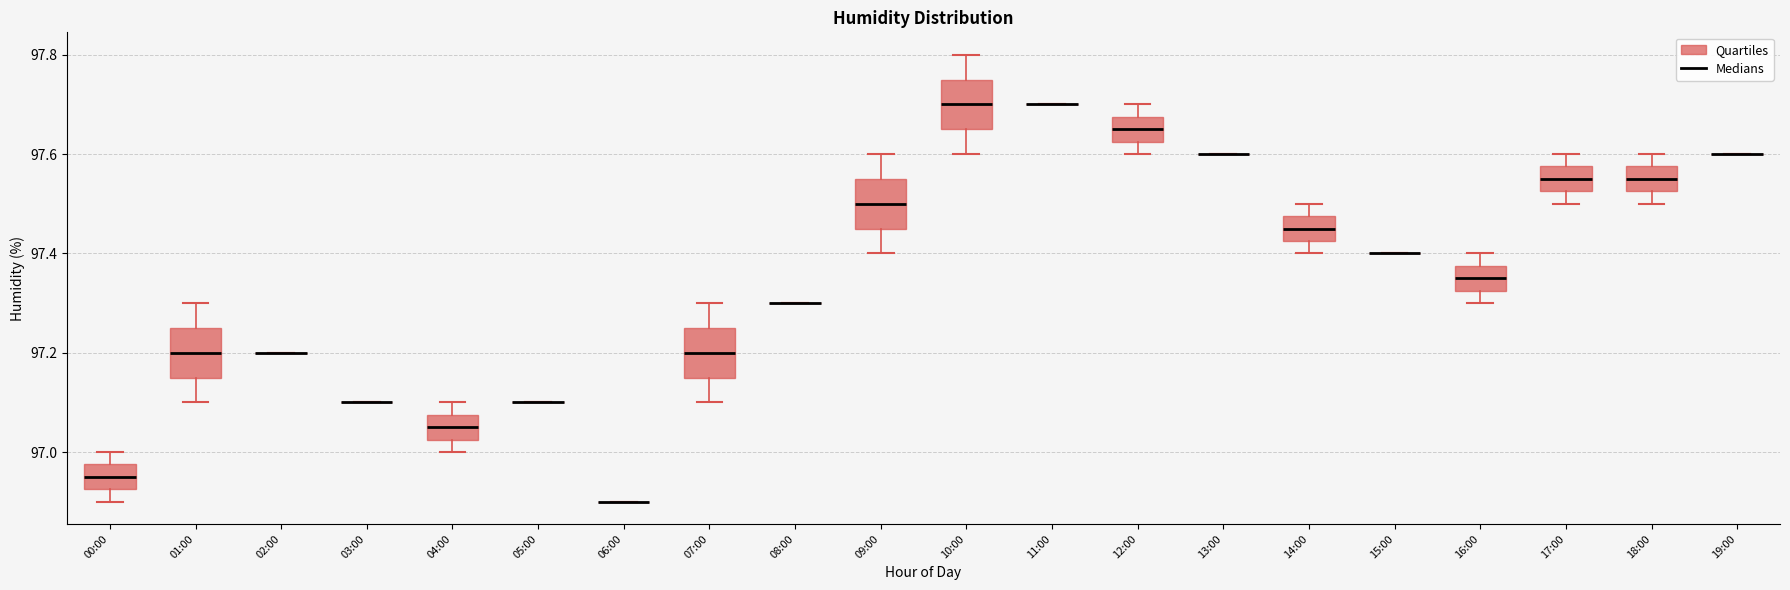

Reading left to right, read every box against the y-axis: the position of its median line, the range the box covers, and the ends of its whiskers. The values are not printed on the chart, so give them approximately, as read against the axis.

00:00: median 96.96, box 96.92 to 96.98, whiskers 96.90 to 97.00
01:00: median 97.20, box 97.16 to 97.26, whiskers 97.10 to 97.30
02:00: box collapsed to a line at 97.20, whiskers 97.20 to 97.20
03:00: box collapsed to a line at 97.10, whiskers 97.10 to 97.10
04:00: median 97.06, box 97.02 to 97.08, whiskers 97.00 to 97.10
05:00: box collapsed to a line at 97.10, whiskers 97.10 to 97.10
06:00: box collapsed to a line at 96.90, whiskers 96.90 to 96.90
07:00: median 97.20, box 97.16 to 97.26, whiskers 97.10 to 97.30
08:00: box collapsed to a line at 97.30, whiskers 97.30 to 97.30
09:00: median 97.50, box 97.46 to 97.56, whiskers 97.40 to 97.60
10:00: median 97.70, box 97.66 to 97.76, whiskers 97.60 to 97.80
11:00: box collapsed to a line at 97.70, whiskers 97.70 to 97.70
12:00: median 97.66, box 97.62 to 97.68, whiskers 97.60 to 97.70
13:00: box collapsed to a line at 97.60, whiskers 97.60 to 97.60
14:00: median 97.46, box 97.42 to 97.48, whiskers 97.40 to 97.50
15:00: box collapsed to a line at 97.40, whiskers 97.40 to 97.40
16:00: median 97.36, box 97.32 to 97.38, whiskers 97.30 to 97.40
17:00: median 97.56, box 97.52 to 97.58, whiskers 97.50 to 97.60
18:00: median 97.56, box 97.52 to 97.58, whiskers 97.50 to 97.60
19:00: box collapsed to a line at 97.60, whiskers 97.60 to 97.60